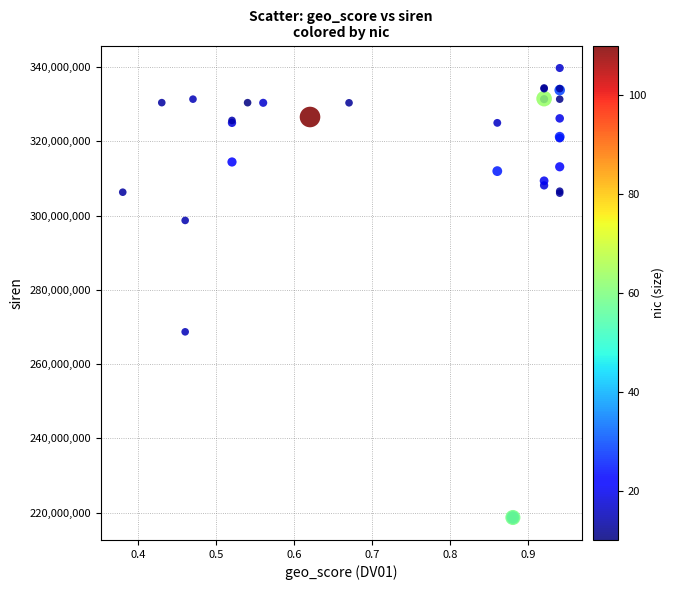

What Y value in the scatter plot is closest to 279236483?

268712700